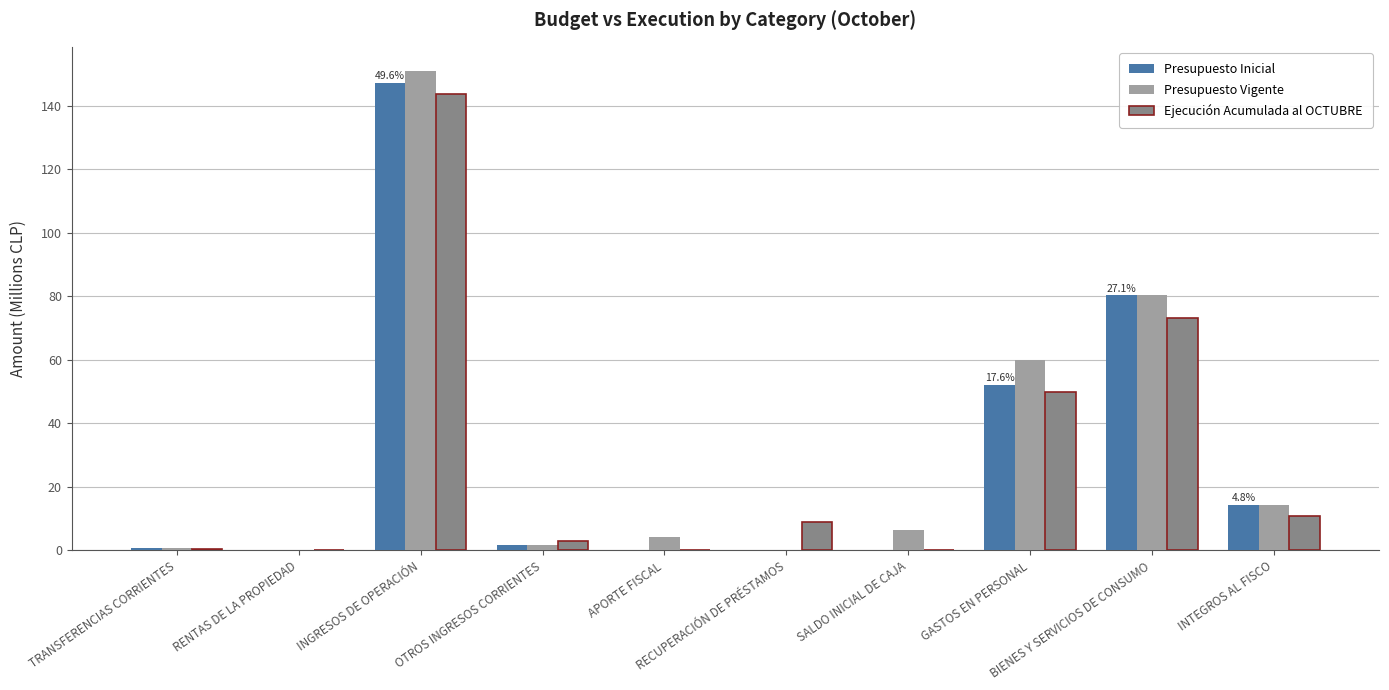

At which category is the sum across all series the highest?

INGRESOS DE OPERACIÓN